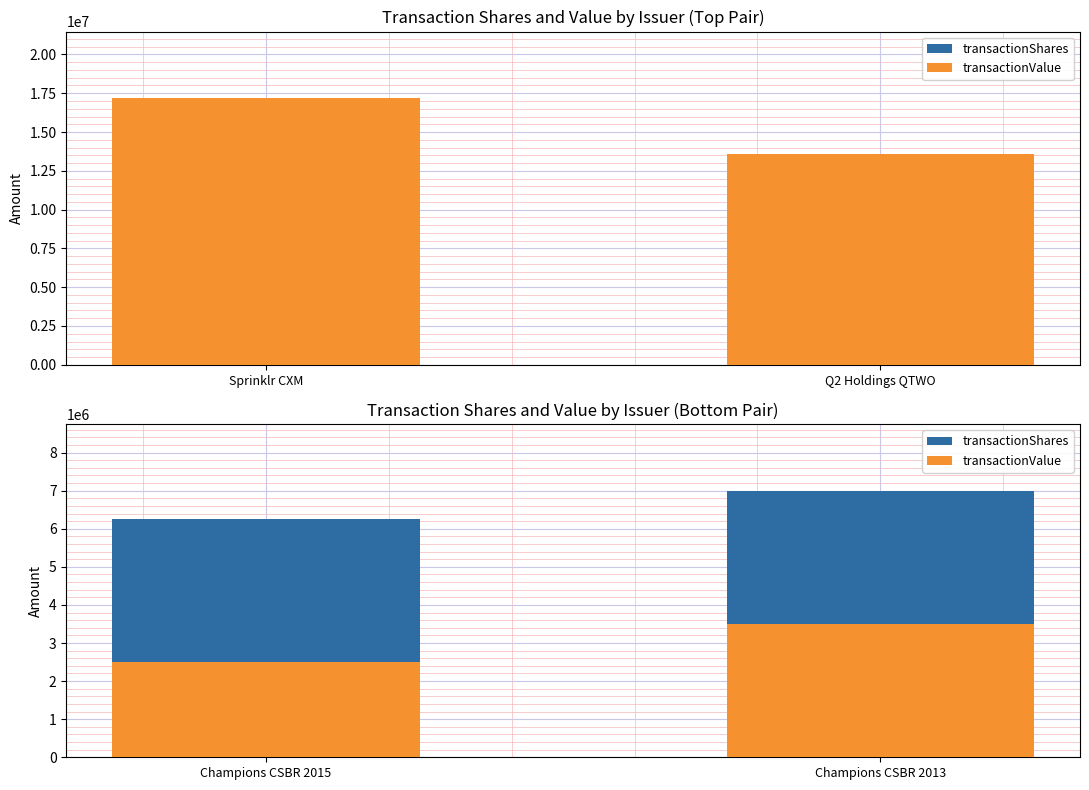

What is the approximate value of transactionShares at Champions CSBR 2015, to the nearest 10?

6250000